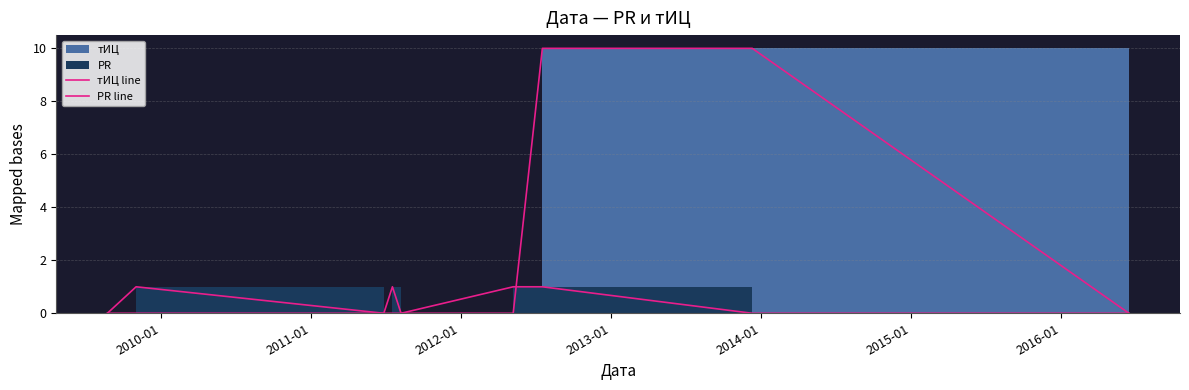

What is the difference between the second highest and second lowest values in the PR line series?

1